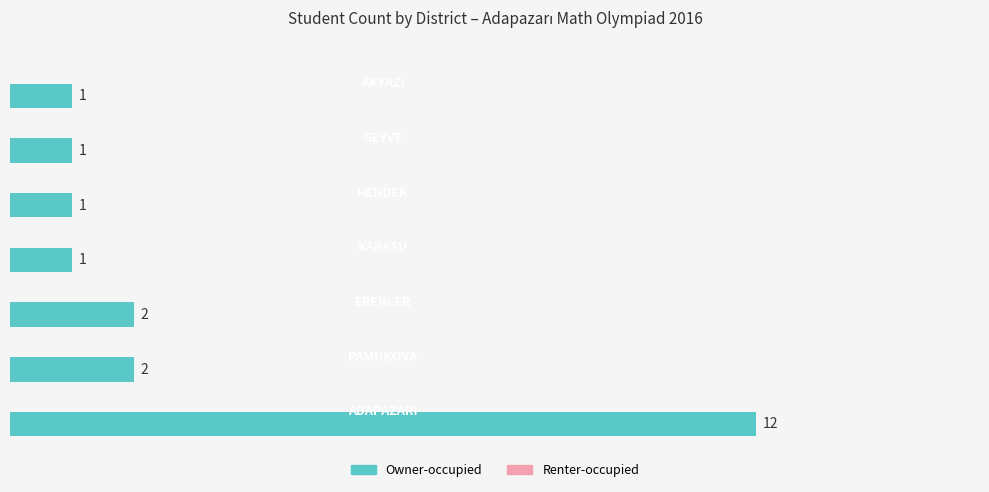

What is the maximum value shown in the chart?

12